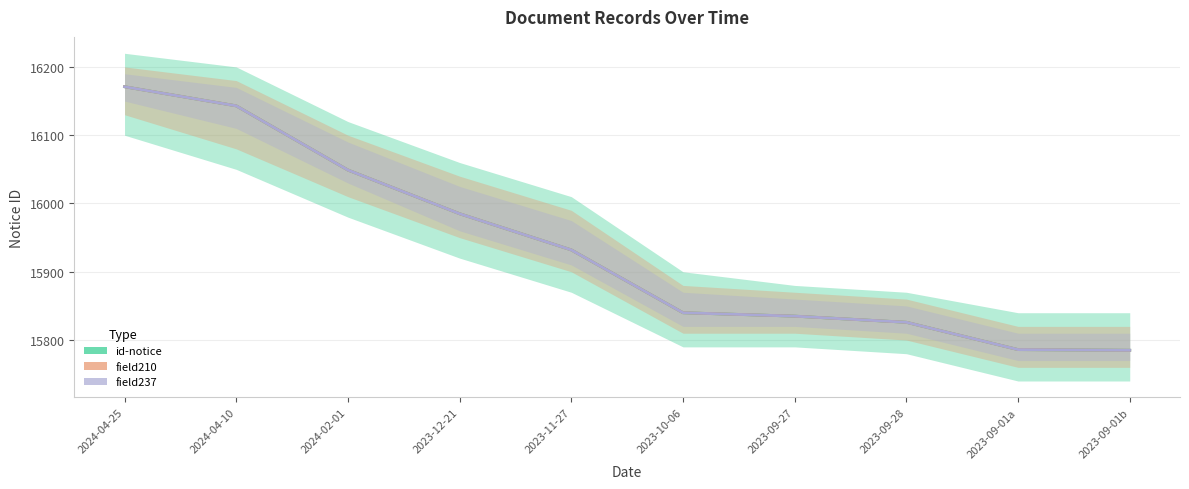

Which series has the largest total across all categories?

id-notice